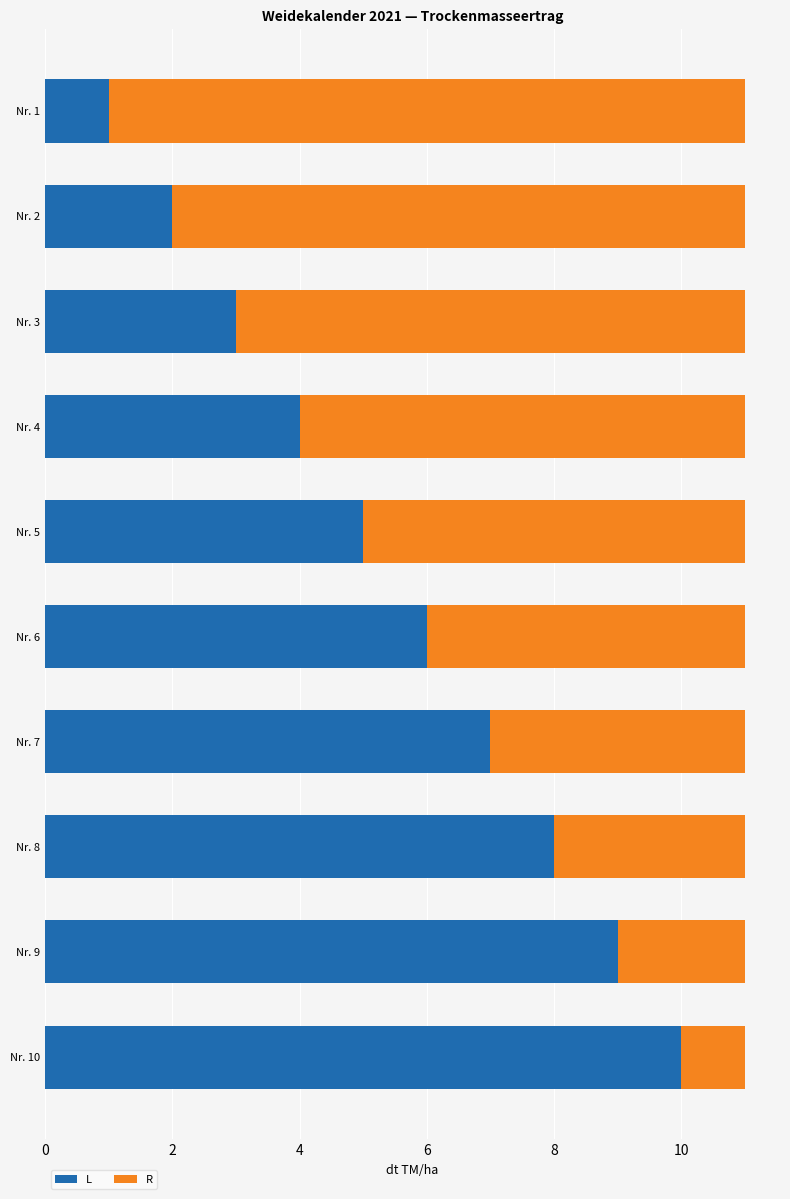

What is the difference between the second highest and minimum values in the L series?

8